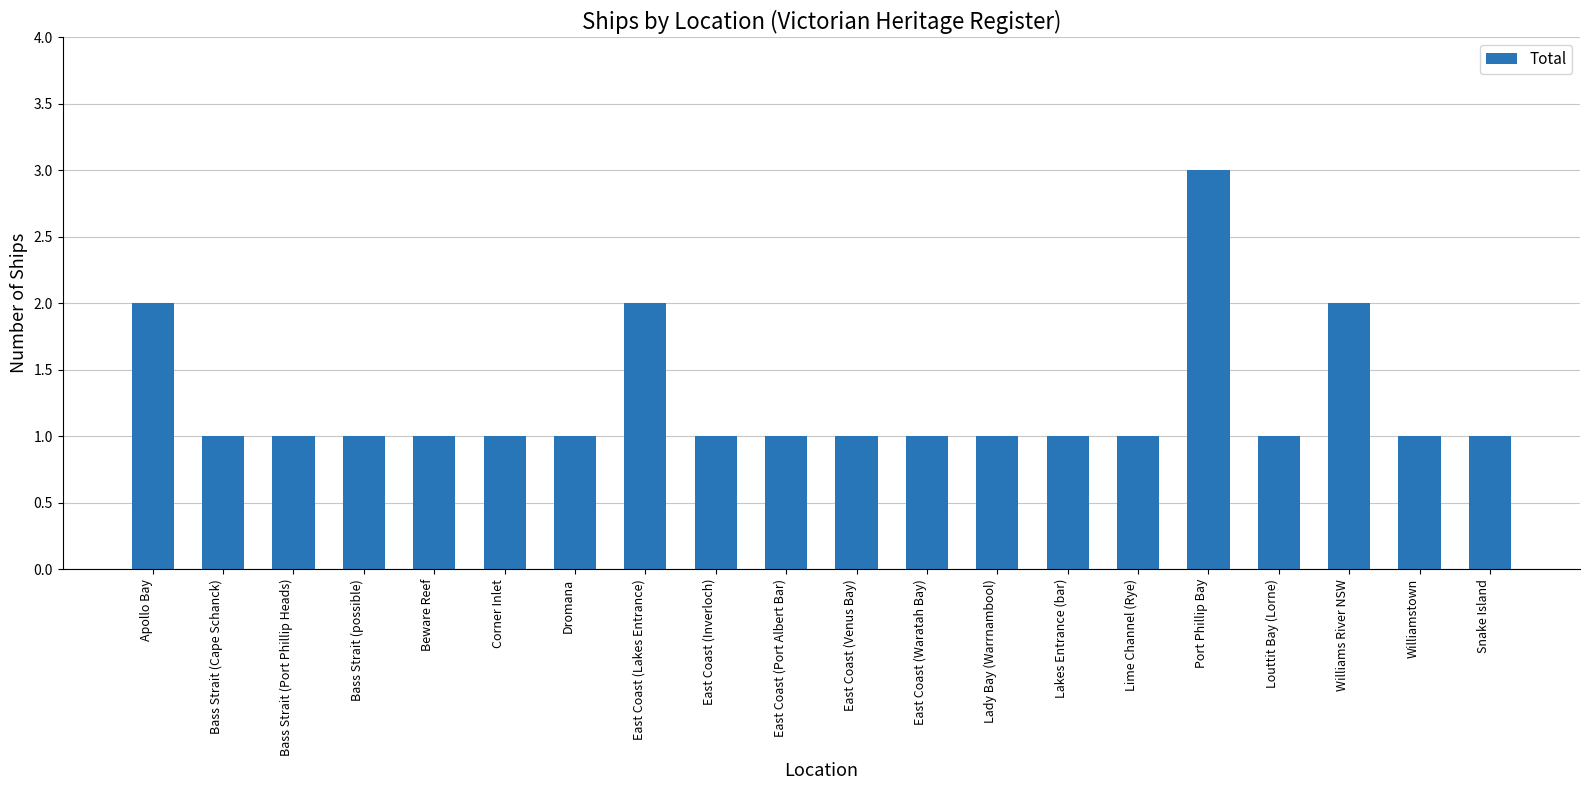

How many bars are there in total?

20